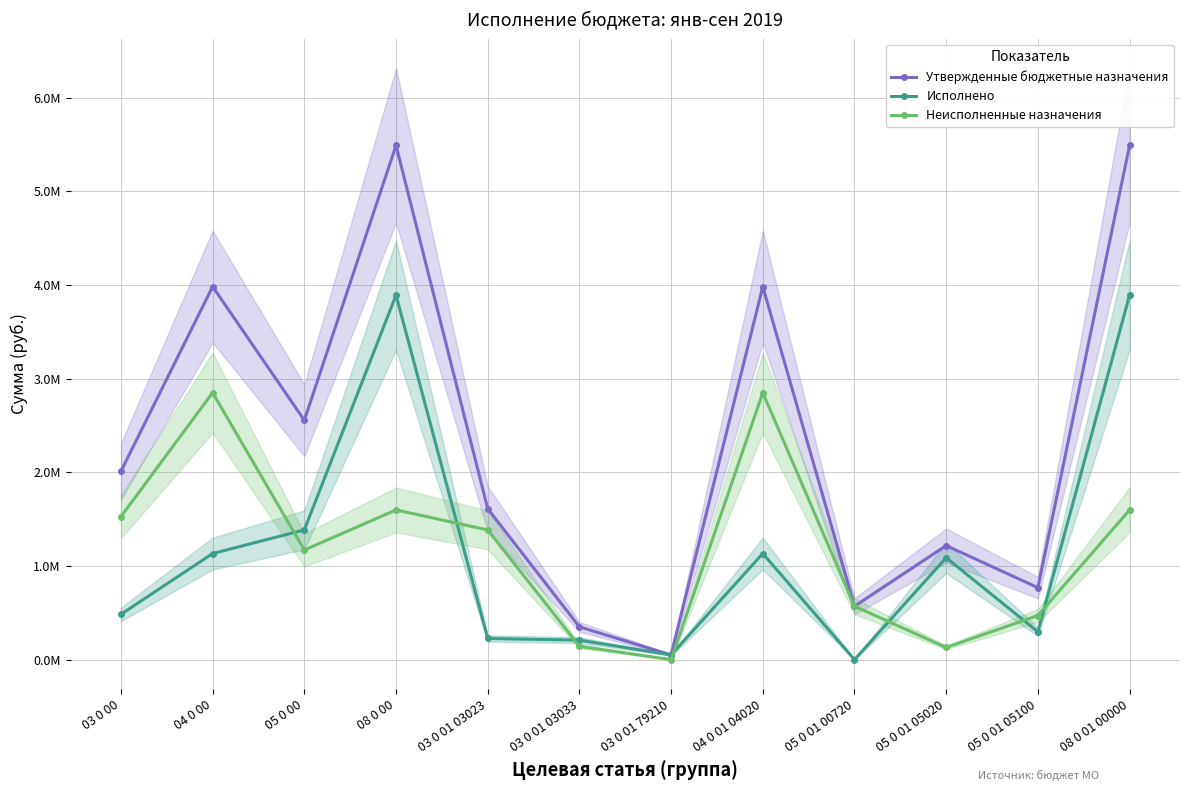

Is it true that Утвержденные бюджетные назначения equals 8479845.5 at 08 0 00?

False